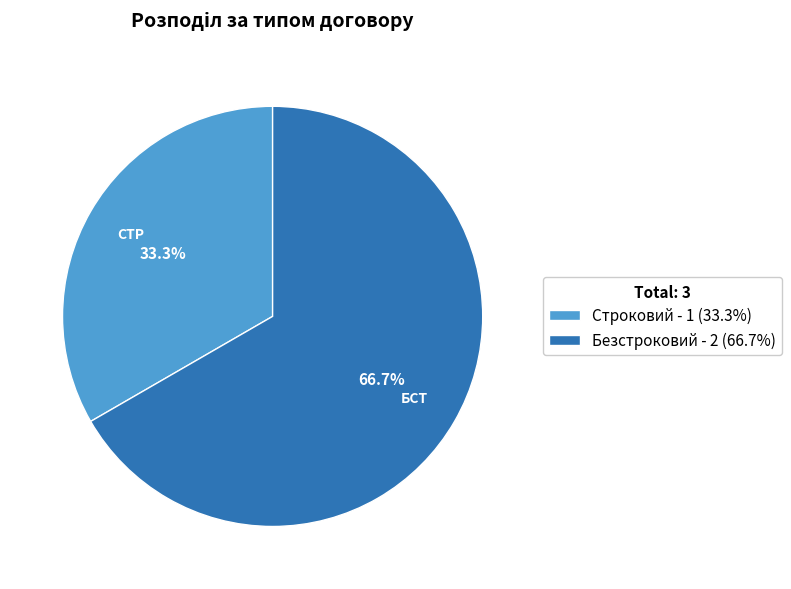

The Безстроковий slice represents 72% of the pie. True or false?

False